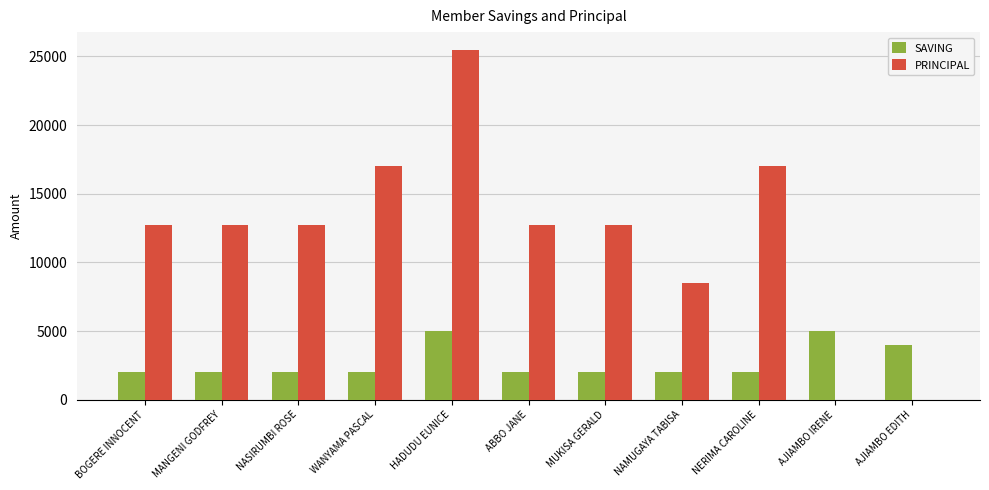

The PRINCIPAL series shows 6923 at MANGENI GODFREY. True or false?

False